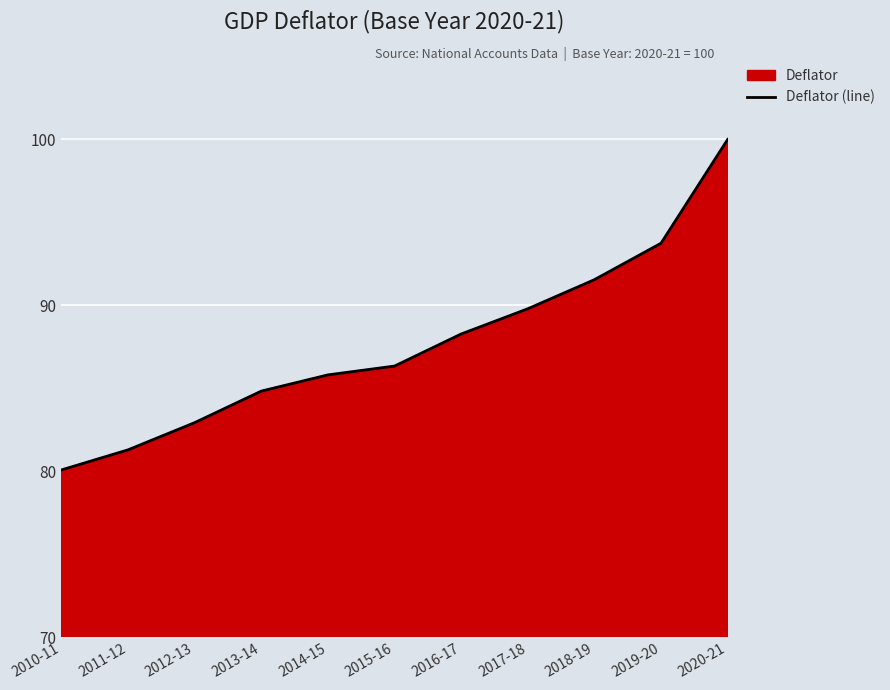

True or false: the data shows 100.0 at 2020-21.

True